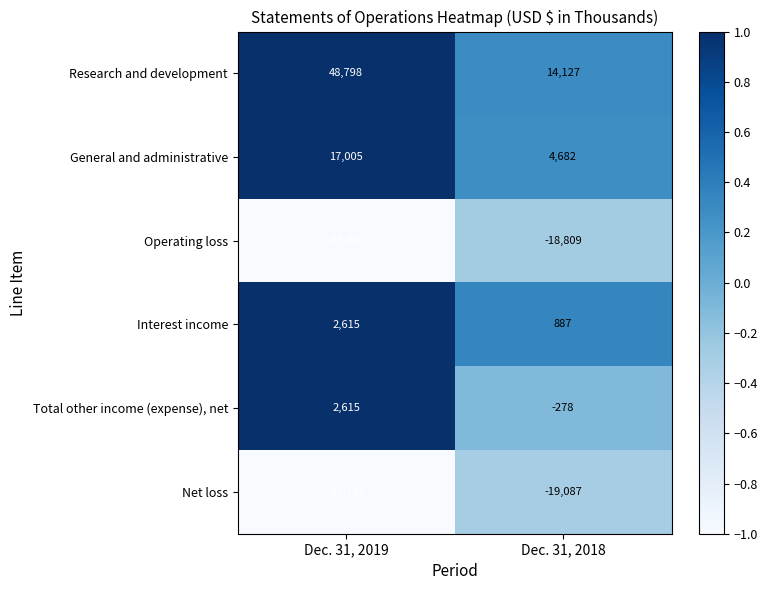

What is the difference between the maximum and minimum values in the General and administrative series?

12323